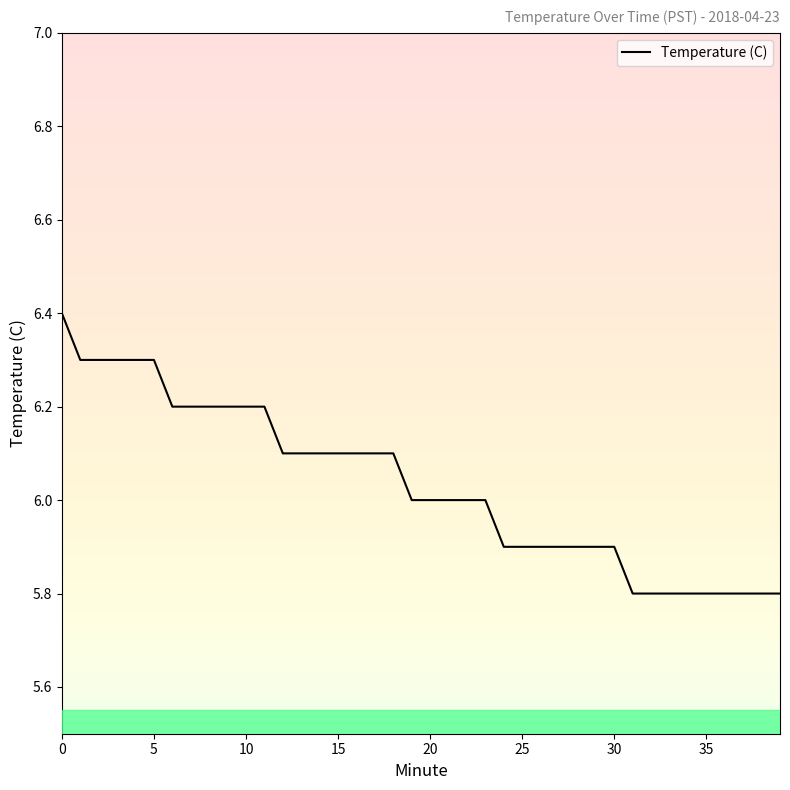

The value at 17 is 3.4. True or false?

False